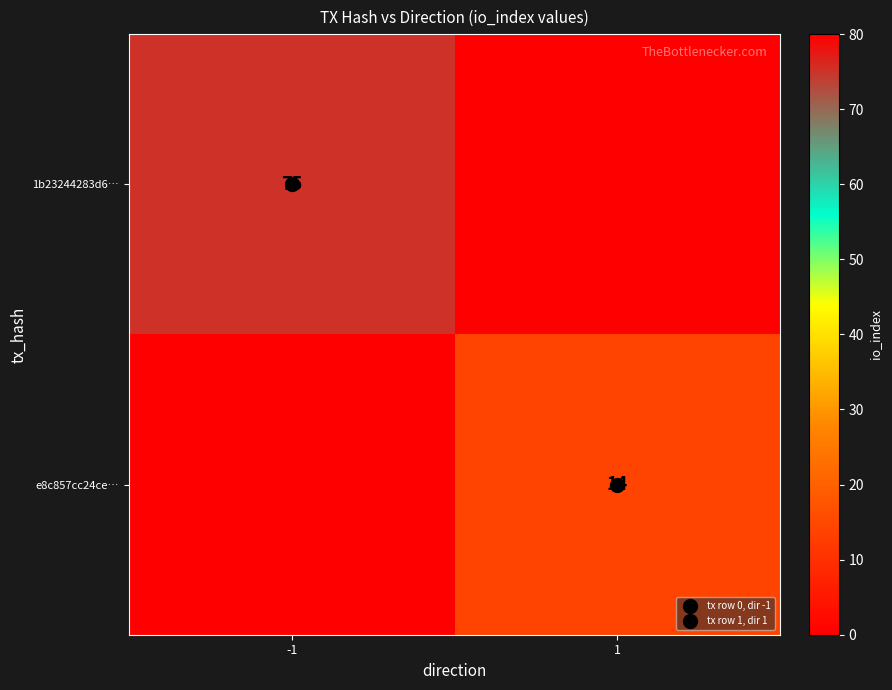

Which category has the highest value in the e8c857cc24ce… series?

1